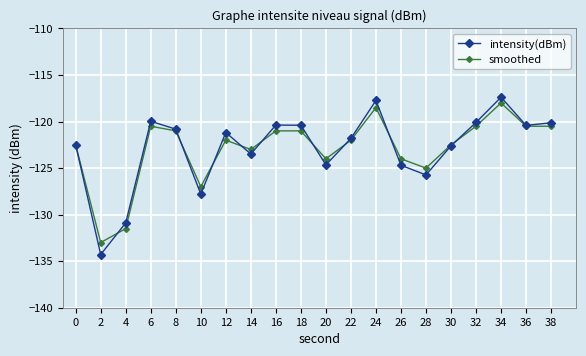

Is this an area chart (filled region under the line)?

No